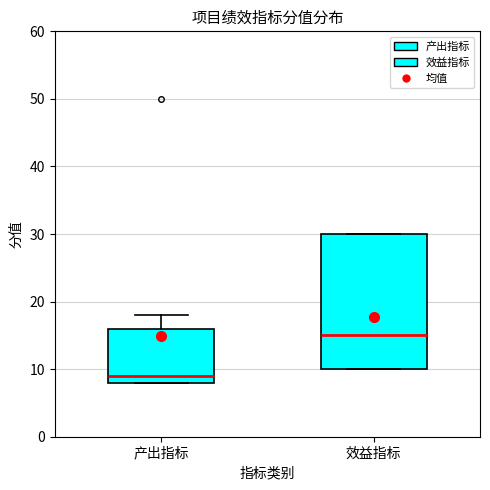

Reading left to right, read every box against the y-axis: the position of its median line, the range the box covers, and the ends of its whiskers. The values are not printed on the chart, so give them approximately, as read against the axis.

产出指标: median 9, box 8 to 16, whiskers 8 to 18
效益指标: median 15, box 10 to 30, whiskers 10 to 30